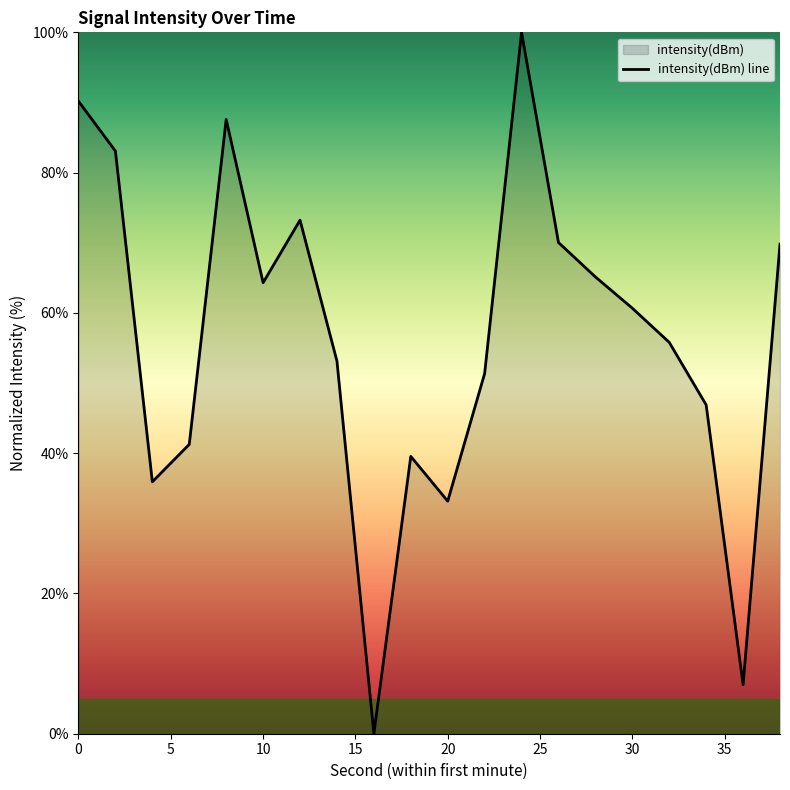

What is the difference between the maximum and second lowest values?

93.0